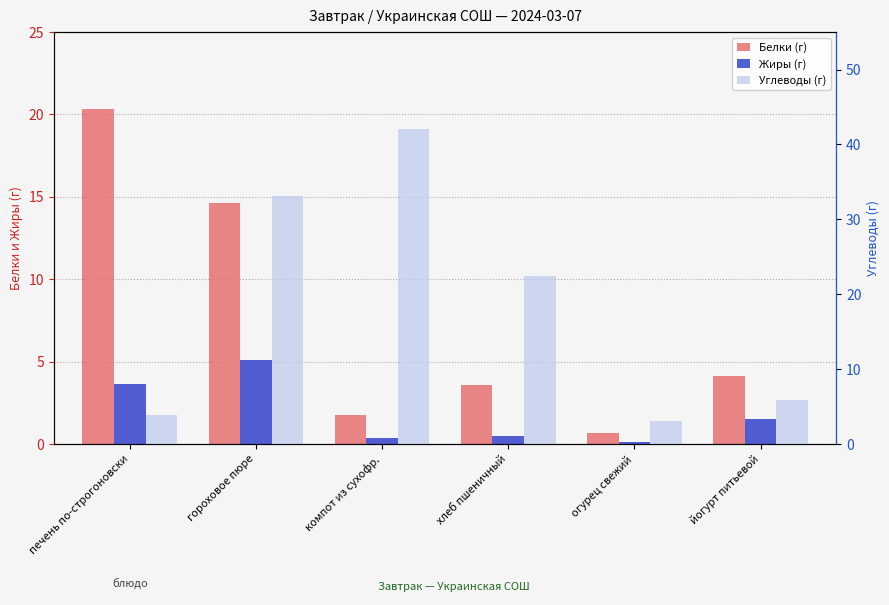

Rank the categories by Жиры (г) value from lowest to highest.

огурец свежий, компот из сухофр., хлеб пшеничный, йогурт питьевой, печень по-строгоновски, гороховое пюре